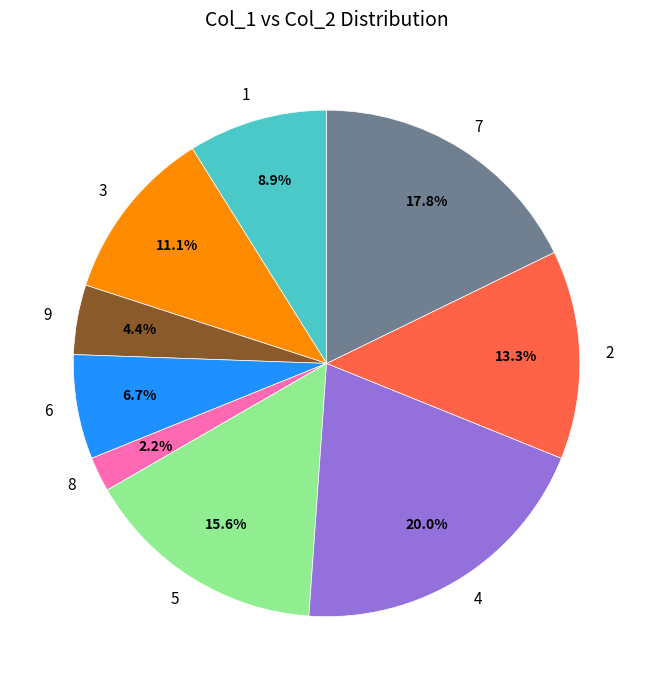

Is there a majority slice in this chart?

No